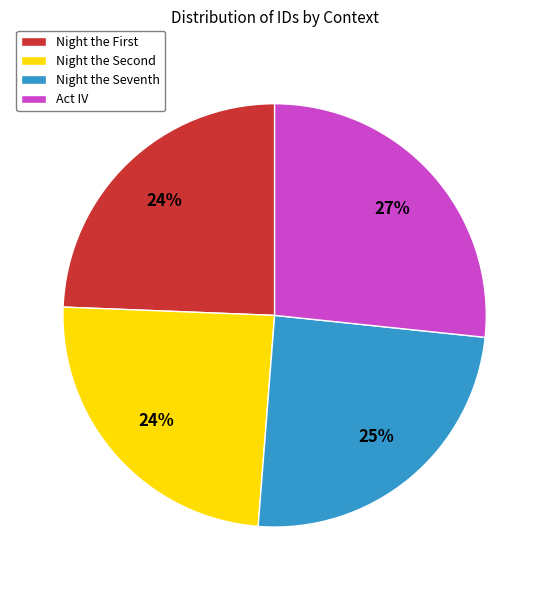

How many segments does this pie chart have?

4